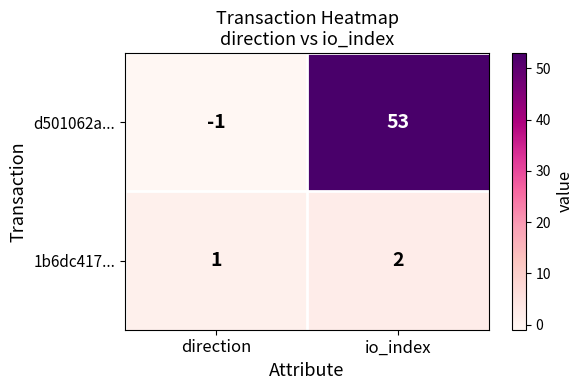

What is the total value across all series at io_index?

55